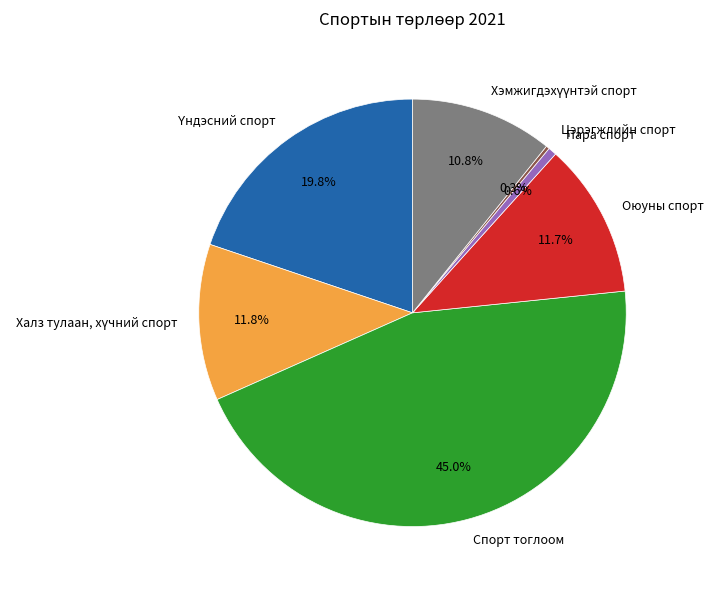

What is the largest slice in the pie chart?

Спорт тоглоом